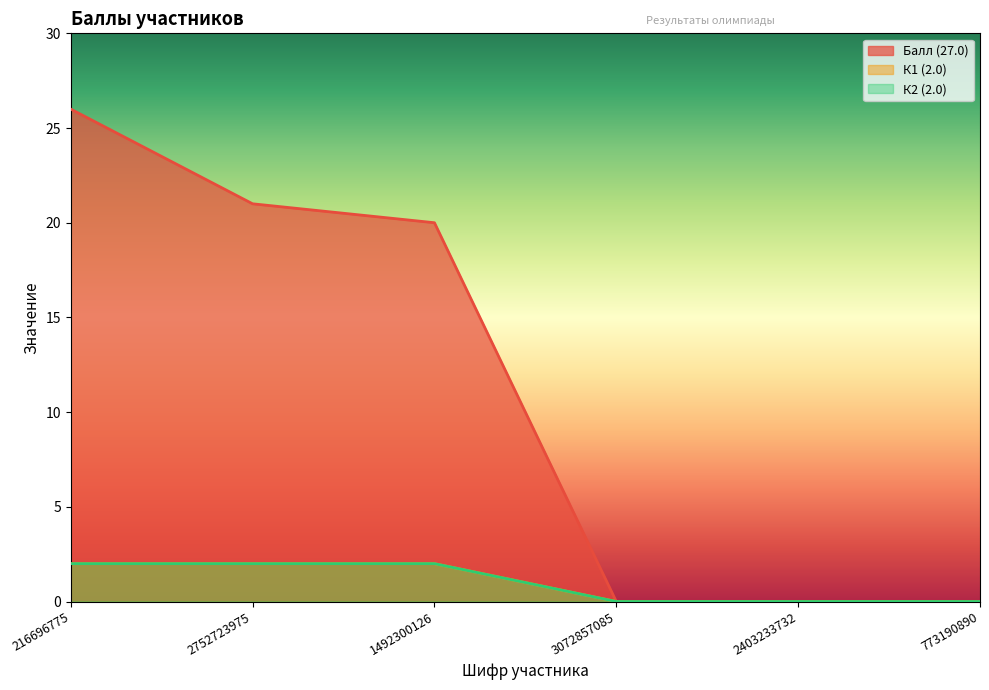

How many К2 (2.0) values are between 0 and 2?

6